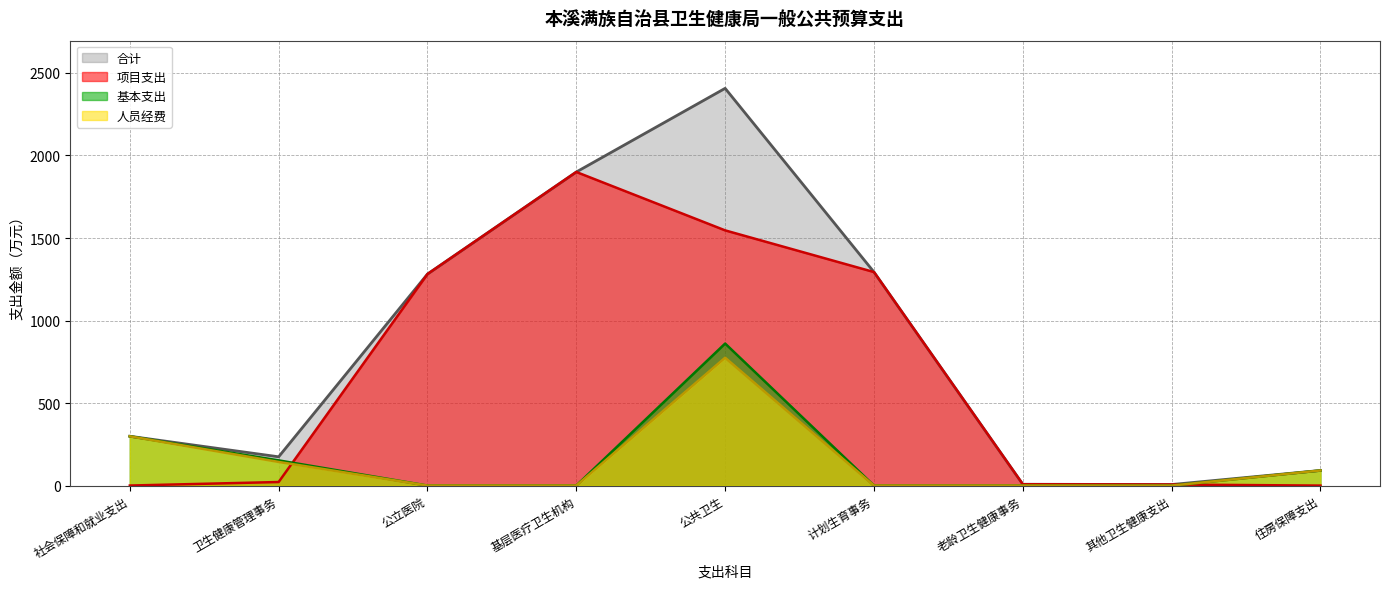

Reading right to left, transcribe all the data shown in this chart.

合计: 91.6	6.4	8.0	1293.8	2406.9	1900.1	1281.7	174.4	299.0
基本支出: 91.6	0.0	0.0	0.0	860.6	0.0	0.0	152.8	298.7
项目支出: 0.0	6.4	8.0	1293.8	1546.3	1900.1	1281.7	21.6	0.3
人员经费: 91.6	0.0	0.0	0.0	774.6	0.0	0.0	143.3	298.6